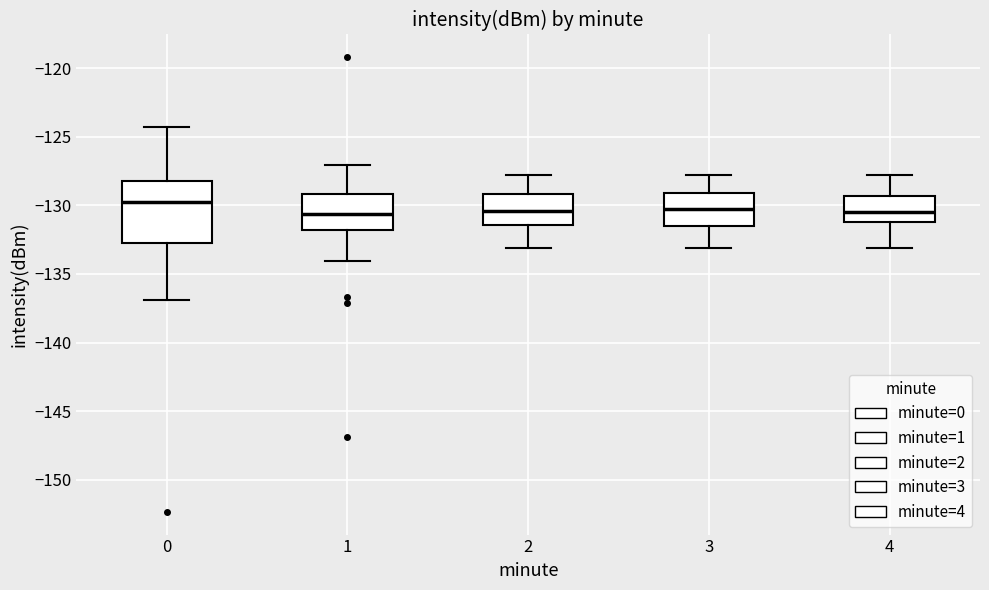

Where does the median line of the box at x = 2 sit on the y-axis? The values are not printed on the chart, so give them approximately, as read against the axis.

-130.5